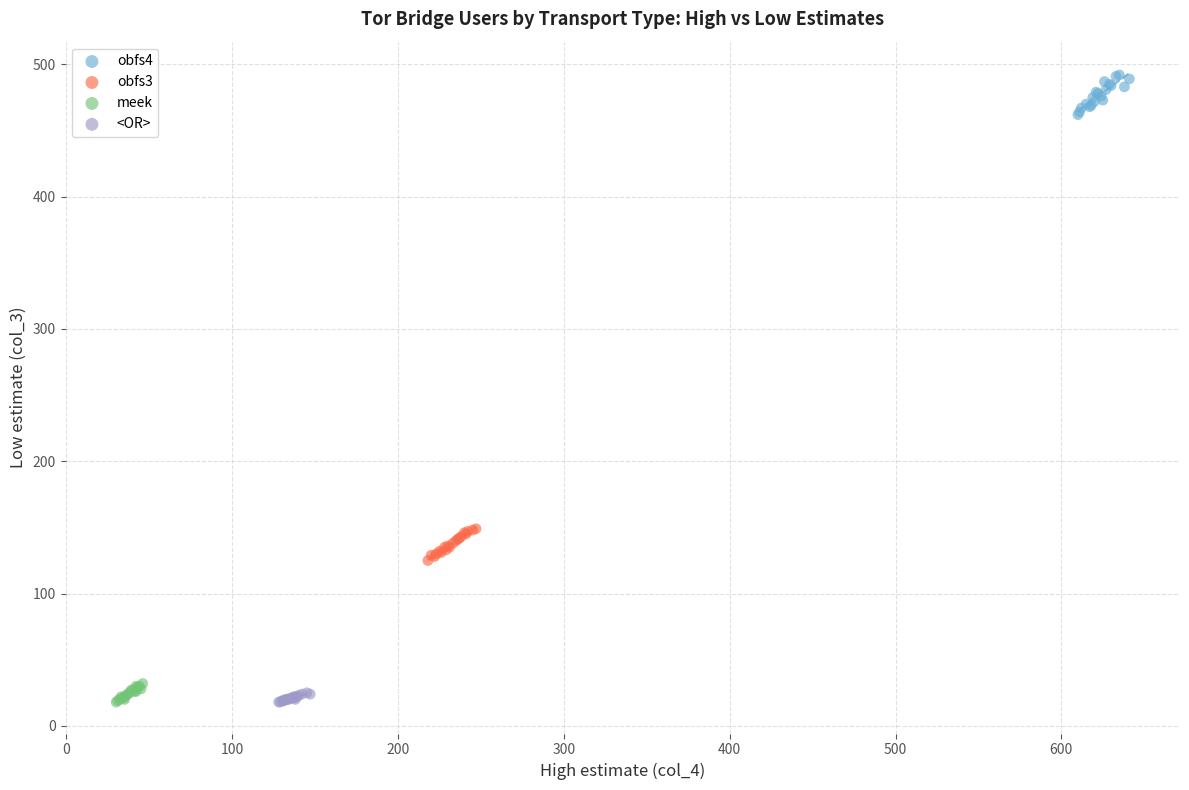

Which series has the widest spread of Y values?

obfs4